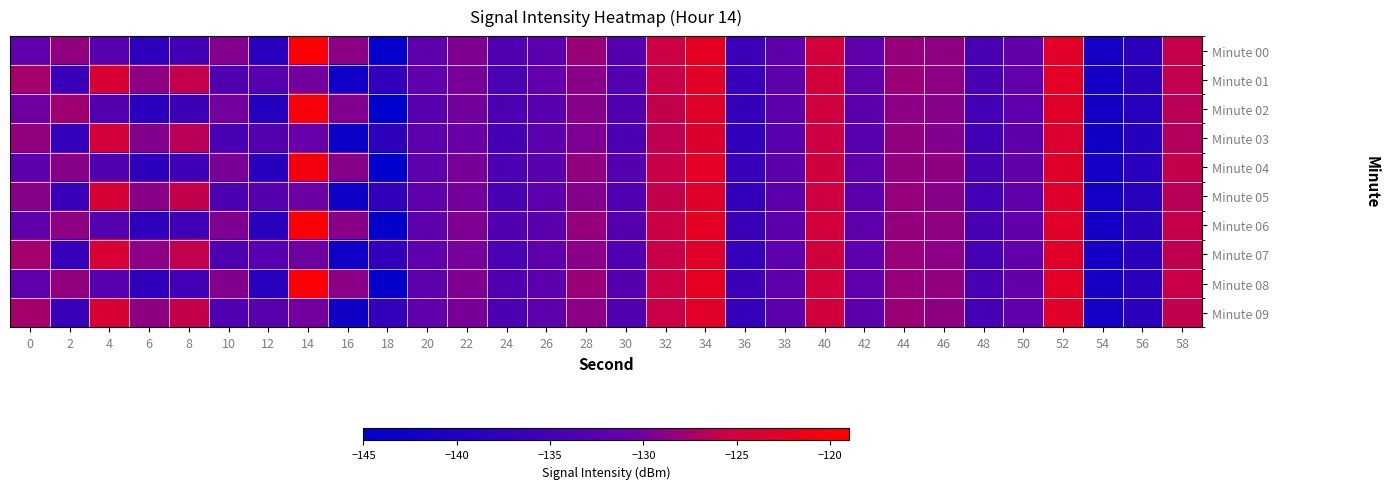

Reading left to right, list all the values displayed in this chart.

Minute 00: 0=-131.5	2=-128.5	4=-132.6	6=-137.7	8=-135.3	10=-129.2	12=-138.7	14=-119.5	16=-128.8	18=-144.1	20=-131.9	22=-129.4	24=-133.5	26=-132.1	28=-128.1	30=-132.8	32=-125.5	34=-122.3	36=-136.1	38=-131.9	40=-124.8	42=-131.6	44=-128.3	46=-128.6	48=-134.3	50=-131.0	52=-122.8	54=-141.7	56=-138.5	58=-125.9
Minute 01: 0=-127.4	2=-136.4	4=-124.0	6=-128.7	8=-126.0	10=-133.7	12=-132.7	14=-130.1	16=-142.5	18=-137.4	20=-131.5	22=-129.8	24=-134.2	26=-131.3	28=-128.9	30=-133.1	32=-125.7	34=-122.8	36=-136.4	38=-131.7	40=-124.9	42=-131.8	44=-128.1	46=-128.7	48=-134.5	50=-131.2	52=-122.6	54=-141.8	56=-138.3	58=-126.1
Minute 02: 0=-130.2	2=-127.8	4=-133.1	6=-138.5	8=-136.0	10=-130.0	12=-139.2	14=-120.1	16=-129.3	18=-145.0	20=-132.5	22=-130.0	24=-134.0	26=-132.5	28=-129.0	30=-133.3	32=-126.0	34=-123.0	36=-137.0	38=-132.0	40=-125.0	42=-132.1	44=-128.8	46=-129.0	48=-135.0	50=-131.5	52=-123.0	54=-142.0	56=-139.0	58=-126.5
Minute 03: 0=-128.5	2=-137.0	4=-124.5	6=-129.2	8=-126.5	10=-134.2	12=-133.2	14=-130.6	16=-143.0	18=-138.0	20=-132.0	22=-130.5	24=-134.8	26=-132.0	28=-129.5	30=-133.8	32=-126.2	34=-123.5	36=-137.5	38=-132.5	40=-125.5	42=-132.5	44=-128.5	46=-129.2	48=-135.2	50=-131.8	52=-123.5	54=-142.5	56=-139.3	58=-126.8
Minute 04: 0=-132.0	2=-129.0	4=-133.5	6=-138.0	8=-135.8	10=-129.7	12=-139.0	14=-120.5	16=-129.0	18=-144.5	20=-132.0	22=-129.8	24=-133.8	26=-132.3	28=-128.5	30=-133.0	32=-125.8	34=-122.5	36=-136.5	38=-132.0	40=-125.0	42=-131.8	44=-128.5	46=-128.7	48=-134.5	50=-131.2	52=-123.0	54=-141.9	56=-138.6	58=-126.0
Minute 05: 0=-129.0	2=-136.5	4=-124.0	6=-128.9	8=-126.0	10=-133.8	12=-132.9	14=-130.3	16=-142.7	18=-137.6	20=-131.7	22=-130.0	24=-134.4	26=-131.9	28=-129.1	30=-133.5	32=-126.0	34=-123.2	36=-137.2	38=-132.2	40=-125.2	42=-132.2	44=-128.3	46=-129.0	48=-135.0	50=-131.4	52=-123.2	54=-142.1	56=-139.0	58=-126.5
Minute 06: 0=-131.8	2=-128.7	4=-133.0	6=-137.9	8=-135.5	10=-129.4	12=-138.9	14=-119.8	16=-128.9	18=-144.2	20=-131.9	22=-129.5	24=-133.5	26=-132.1	28=-128.3	30=-132.9	32=-125.6	34=-122.4	36=-136.2	38=-131.9	40=-124.8	42=-131.7	44=-128.4	46=-128.6	48=-134.4	50=-131.1	52=-122.8	54=-141.8	56=-138.5	58=-125.9
Minute 07: 0=-127.6	2=-136.6	4=-124.1	6=-128.8	8=-126.1	10=-133.7	12=-132.7	14=-130.2	16=-142.6	18=-137.4	20=-131.6	22=-129.9	24=-134.2	26=-131.8	28=-128.9	30=-133.4	32=-125.8	34=-123.0	36=-137.0	38=-132.0	40=-125.0	42=-132.0	44=-128.2	46=-128.8	48=-134.8	50=-131.3	52=-123.0	54=-141.9	56=-138.6	58=-126.2
Minute 08: 0=-131.6	2=-128.5	4=-132.7	6=-137.8	8=-135.3	10=-129.2	12=-138.7	14=-119.6	16=-128.8	18=-144.1	20=-131.8	22=-129.4	24=-133.4	26=-132.0	28=-128.1	30=-132.8	32=-125.5	34=-122.3	36=-136.0	38=-131.8	40=-124.7	42=-131.6	44=-128.3	46=-128.5	48=-134.3	50=-131.0	52=-122.7	54=-141.7	56=-138.4	58=-125.8
Minute 09: 0=-127.5	2=-136.4	4=-123.9	6=-128.7	8=-125.9	10=-133.6	12=-132.6	14=-130.1	16=-142.5	18=-137.3	20=-131.5	22=-129.8	24=-134.1	26=-131.7	28=-128.8	30=-133.3	32=-125.7	34=-122.9	36=-136.9	38=-131.9	40=-124.9	42=-131.9	44=-128.1	46=-128.7	48=-134.7	50=-131.2	52=-122.9	54=-141.8	56=-138.5	58=-126.1